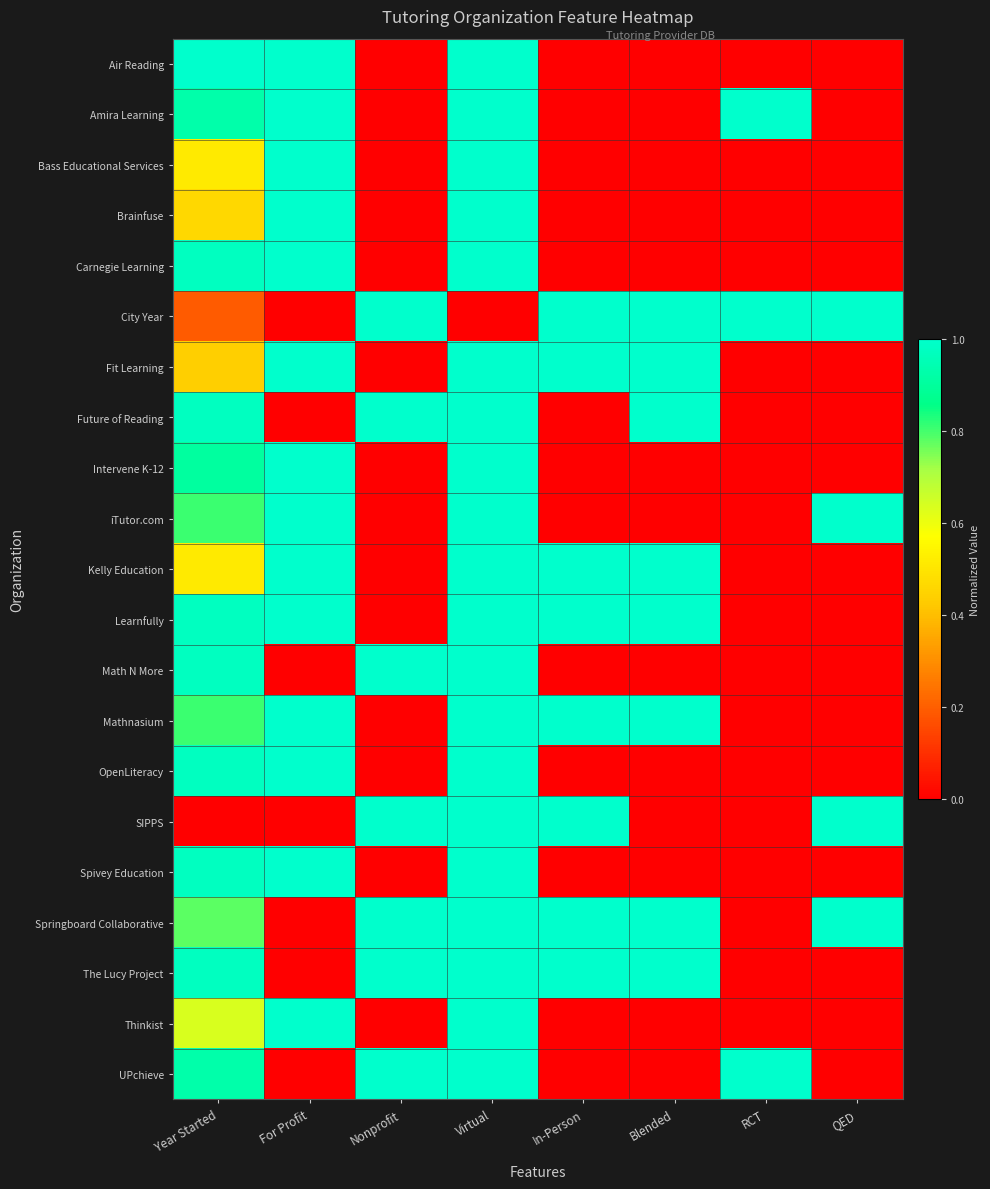

At which category is the sum across all series the highest?

Virtual